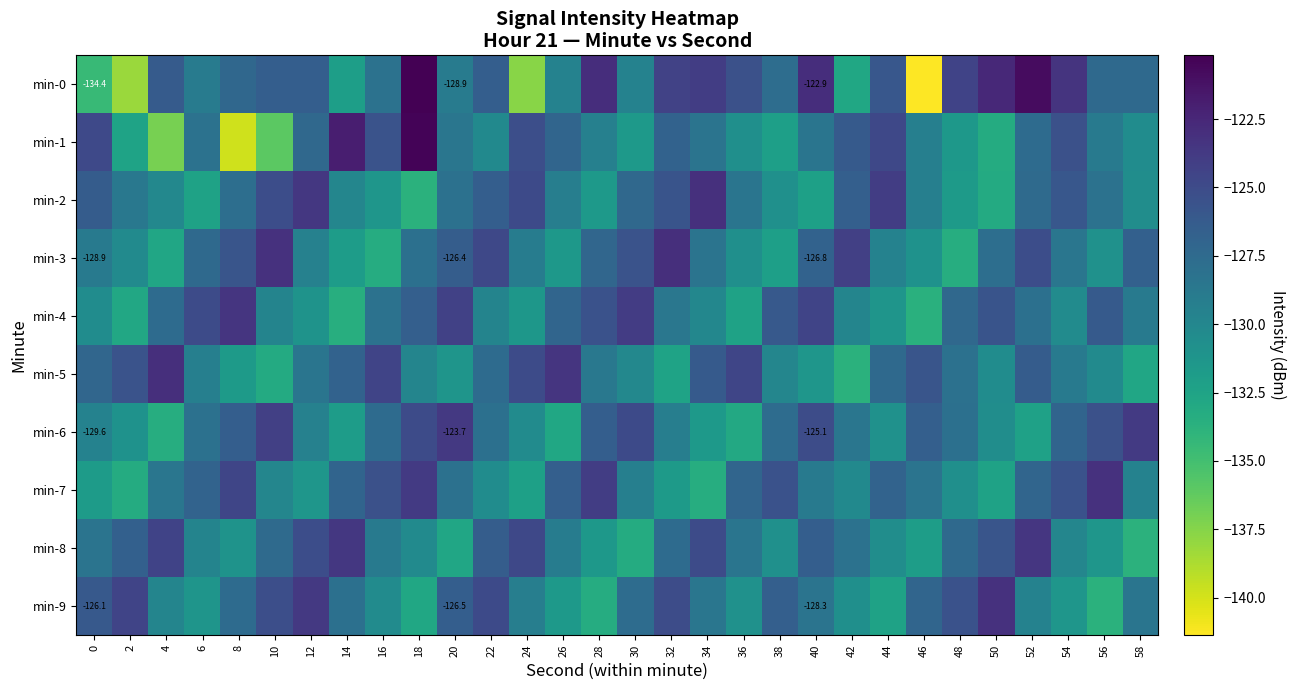

At which label does min-6 first exceed -128?

8